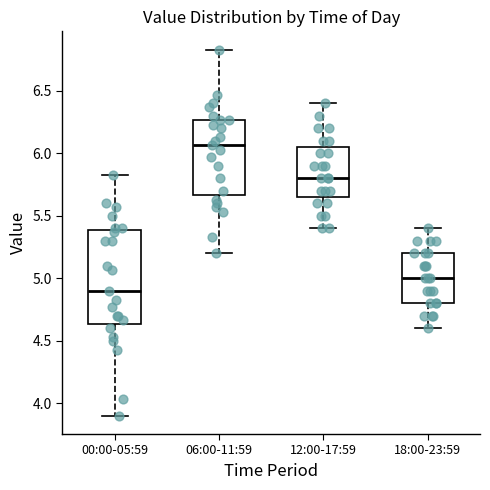

Where is the upper edge of the box for 06:00-11:59 on the y-axis? The values are not printed on the chart, so give them approximately, as read against the axis.

6.25